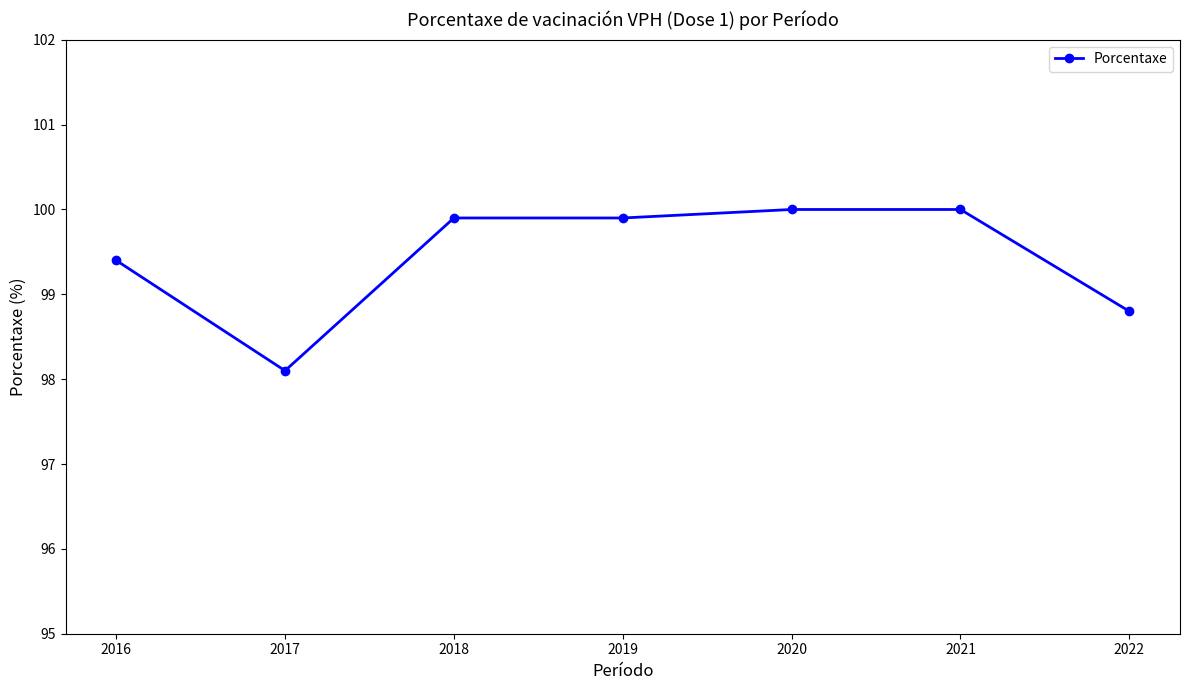

What is the change in value from 2018 to 2017?

-1.8